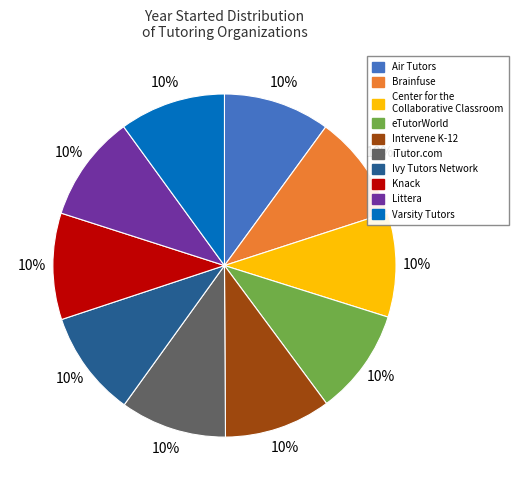

To the nearest percent, what percentage of the pie is Littera?

10%